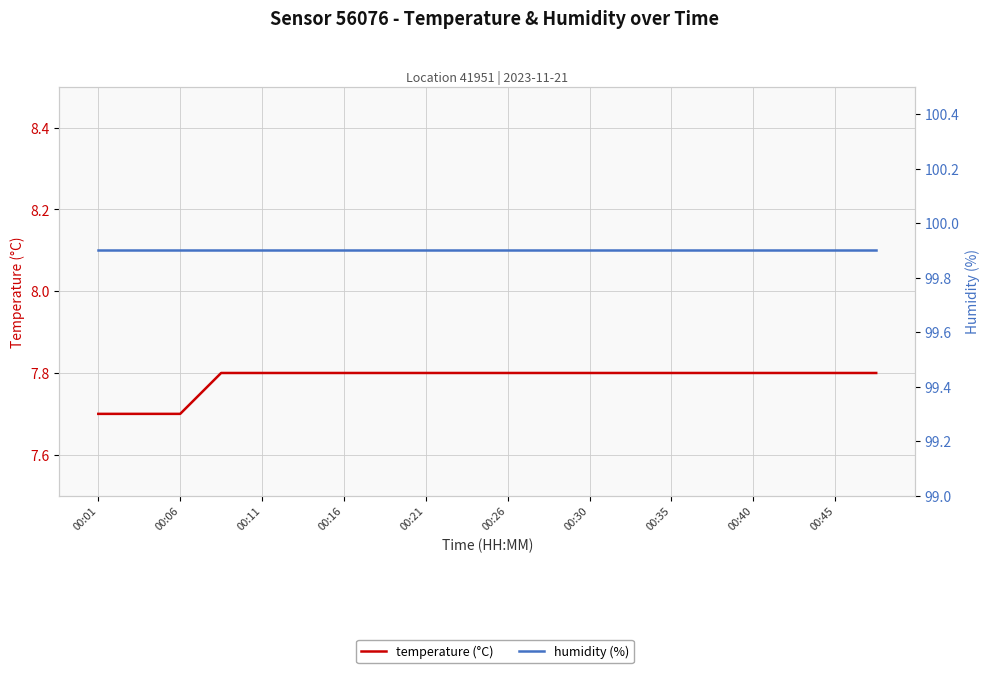

What value does the humidity series have at 19?

99.9